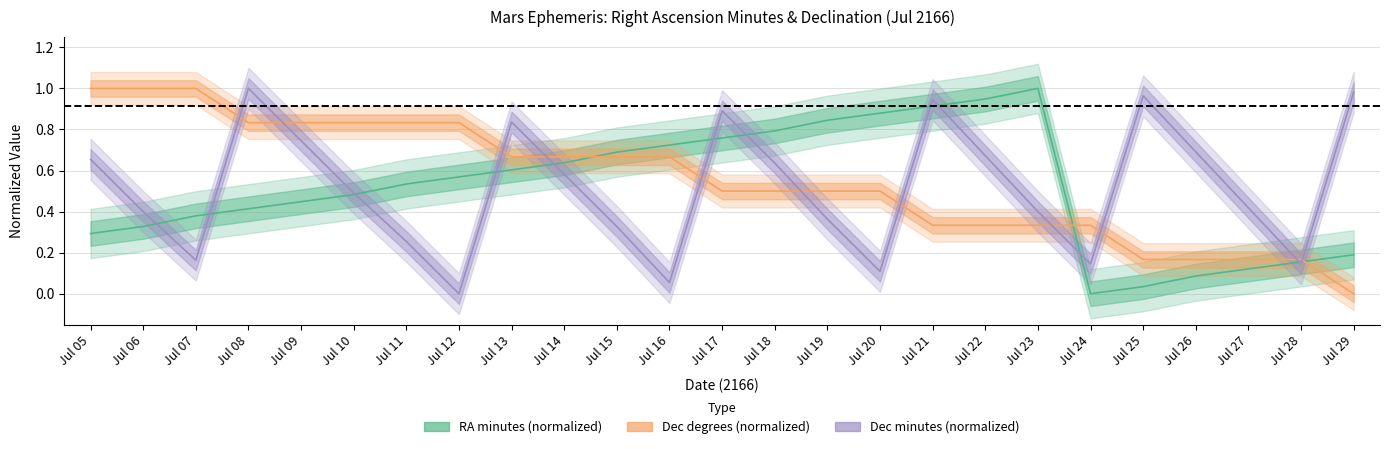

Reading right to left, transcribe all the data shown in this chart.

RA minutes (normalized): Jul 29=0.2	Jul 28=0.2	Jul 27=0.1	Jul 26=0.1	Jul 25=0.0	Jul 24=0.0	Jul 23=1.0	Jul 22=0.9	Jul 21=0.9	Jul 20=0.9	Jul 19=0.8	Jul 18=0.8	Jul 17=0.8	Jul 16=0.7	Jul 15=0.7	Jul 14=0.6	Jul 13=0.6	Jul 12=0.6	Jul 11=0.5	Jul 10=0.5	Jul 09=0.4	Jul 08=0.4	Jul 07=0.4	Jul 06=0.3	Jul 05=0.3
Dec degrees (normalized): Jul 29=0.0	Jul 28=0.2	Jul 27=0.2	Jul 26=0.2	Jul 25=0.2	Jul 24=0.3	Jul 23=0.3	Jul 22=0.3	Jul 21=0.3	Jul 20=0.5	Jul 19=0.5	Jul 18=0.5	Jul 17=0.5	Jul 16=0.7	Jul 15=0.7	Jul 14=0.7	Jul 13=0.7	Jul 12=0.8	Jul 11=0.8	Jul 10=0.8	Jul 09=0.8	Jul 08=0.8	Jul 07=1.0	Jul 06=1.0	Jul 05=1.0
Dec minutes (normalized): Jul 29=1.0	Jul 28=0.1	Jul 27=0.4	Jul 26=0.7	Jul 25=1.0	Jul 24=0.1	Jul 23=0.4	Jul 22=0.7	Jul 21=0.9	Jul 20=0.1	Jul 19=0.4	Jul 18=0.6	Jul 17=0.9	Jul 16=0.1	Jul 15=0.3	Jul 14=0.6	Jul 13=0.8	Jul 12=0.0	Jul 11=0.3	Jul 10=0.5	Jul 09=0.7	Jul 08=1.0	Jul 07=0.2	Jul 06=0.4	Jul 05=0.7